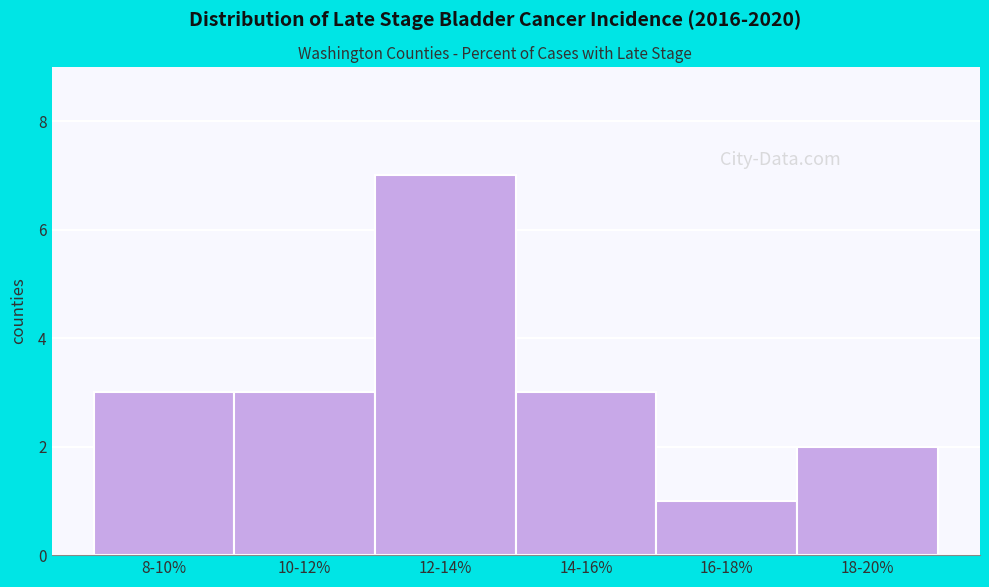

Reading right to left, transcribe all the data shown in this chart.

2	1	3	7	3	3